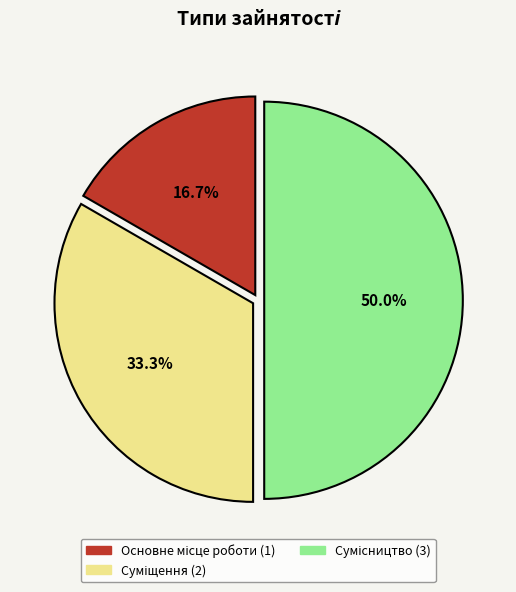

To the nearest percent, what percentage of the pie is Основне місце роботи?

17%